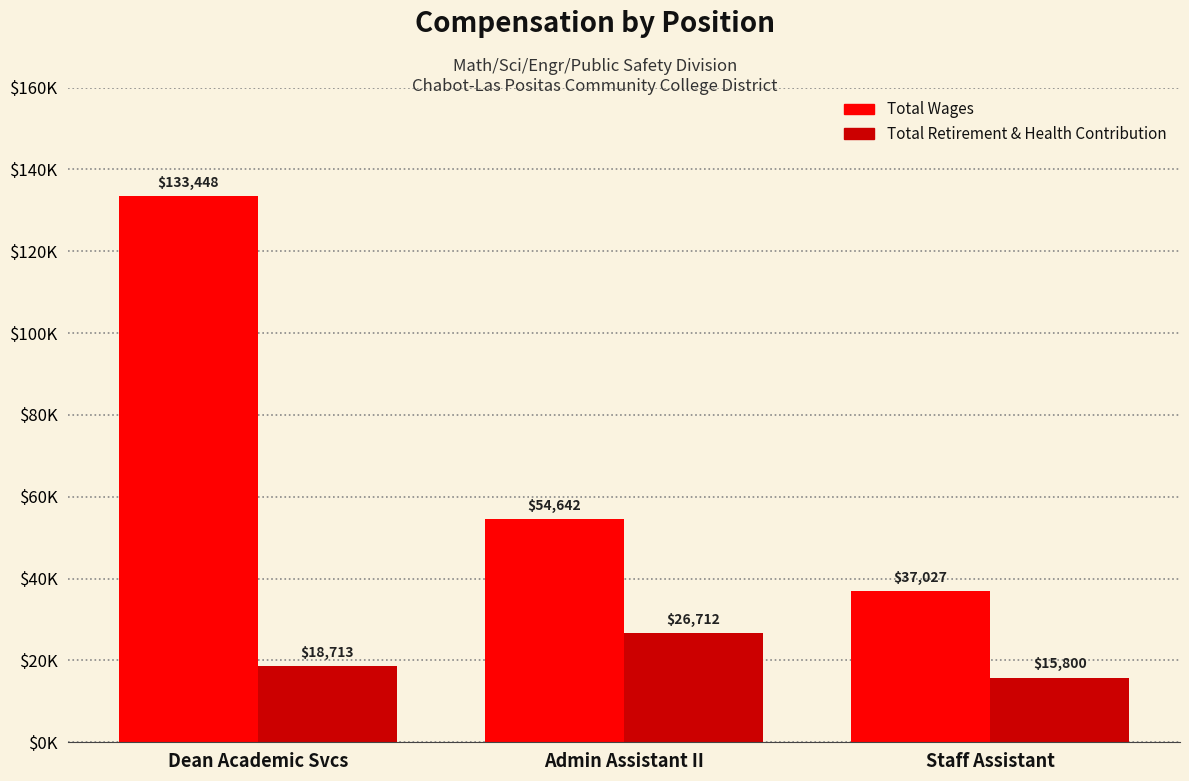

Does the chart contain stacked bars?

No